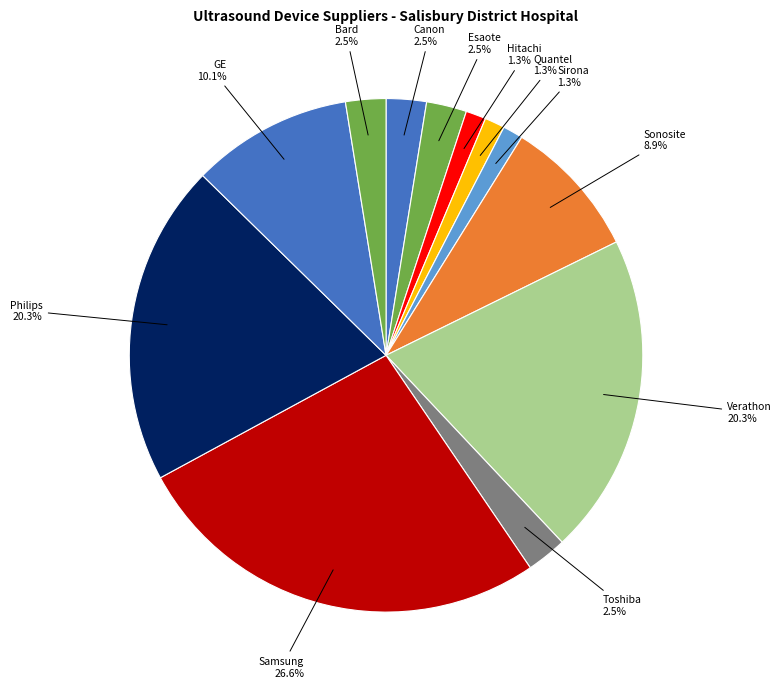

Count the number of slices in the pie.

12